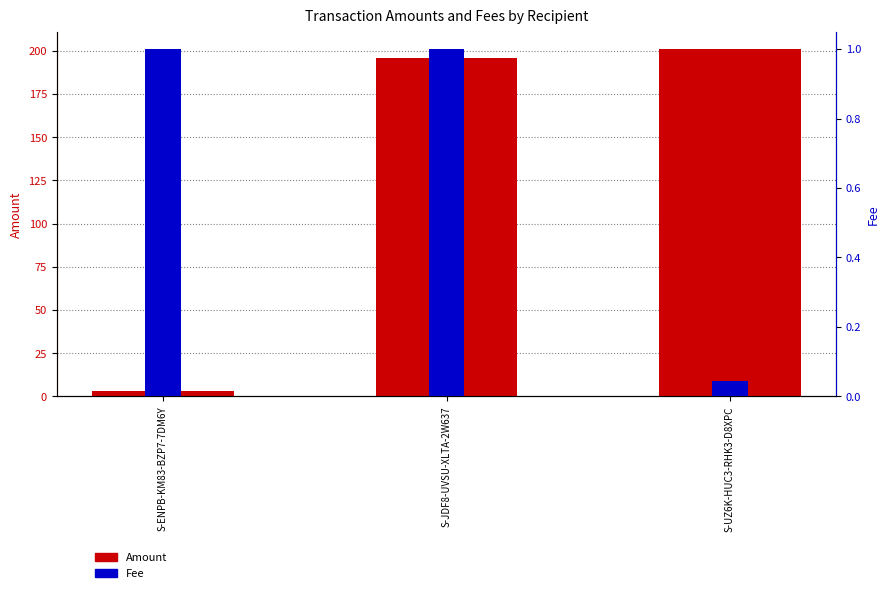

What is the sum of all Amount values?

400.0